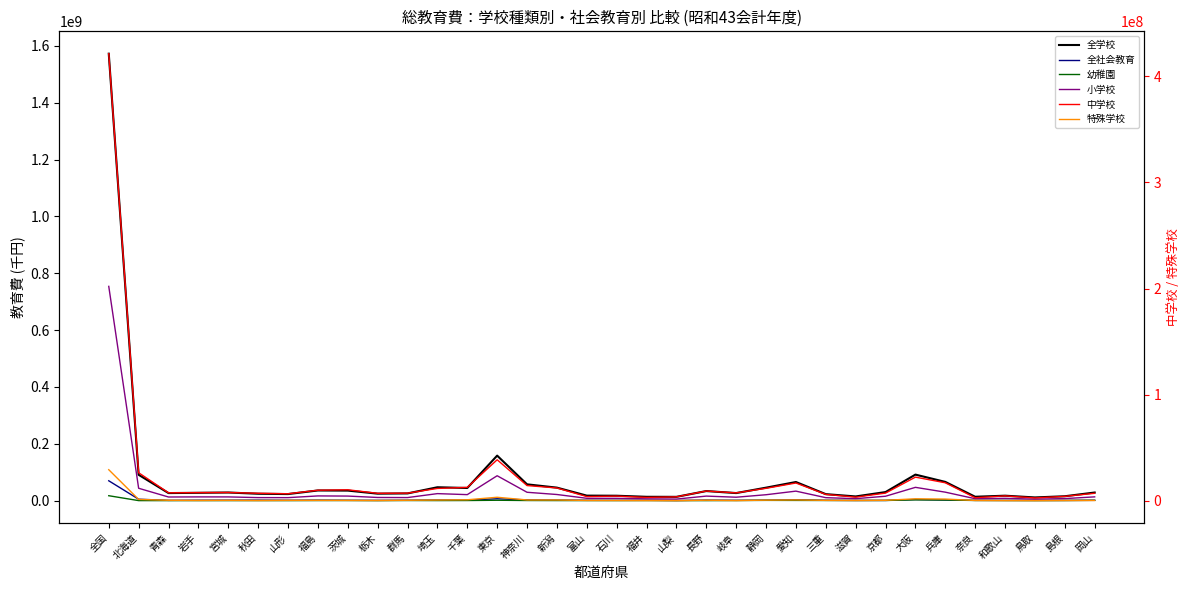

How many lines are shown in the chart?

6